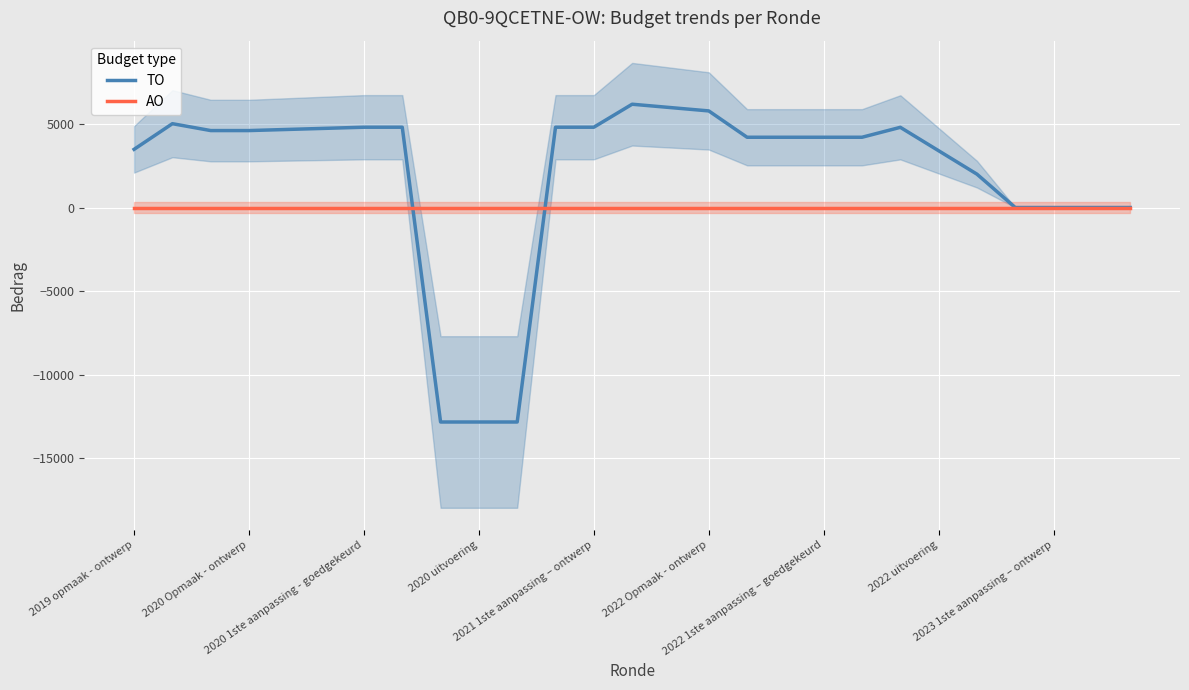

What is the highest value of the TO series?

6175.0